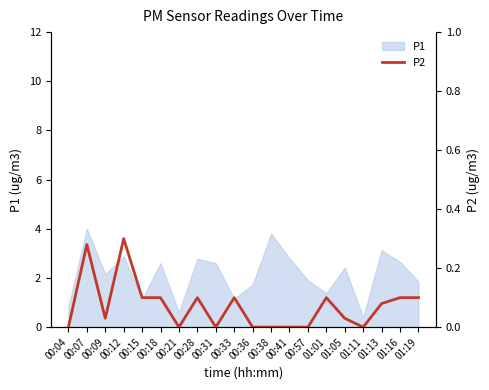

True or false: the data has more than 1 interior local peaks.

True